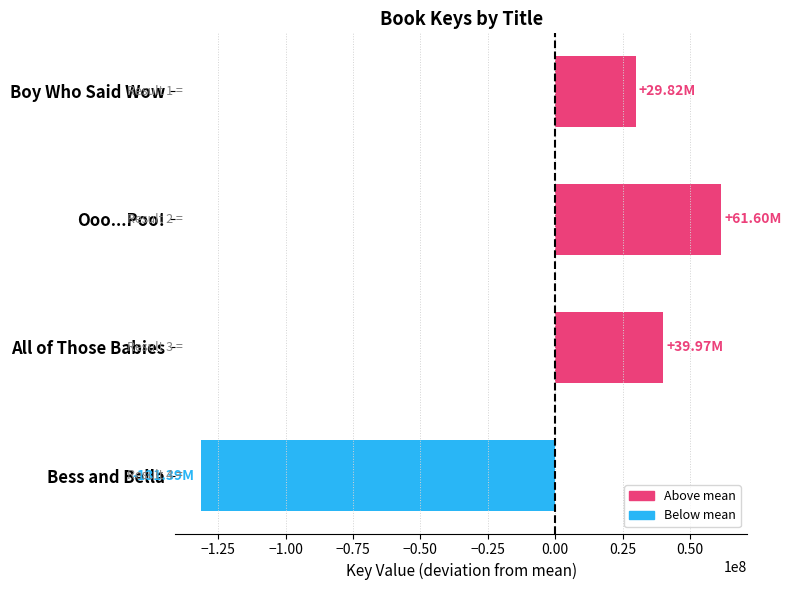

Which label corresponds to the largest value in the chart?

Ooo...Poo!